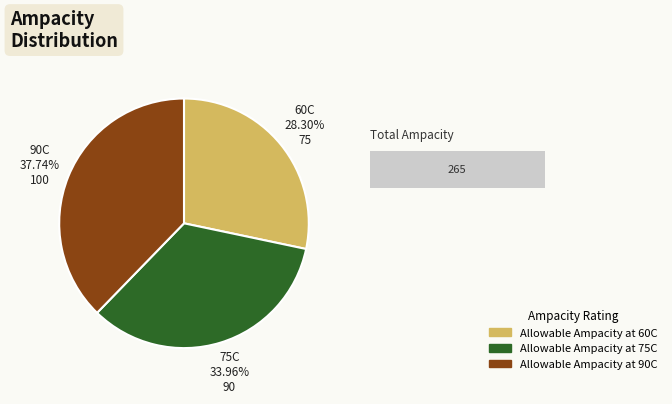

Does any single category account for the majority?

No